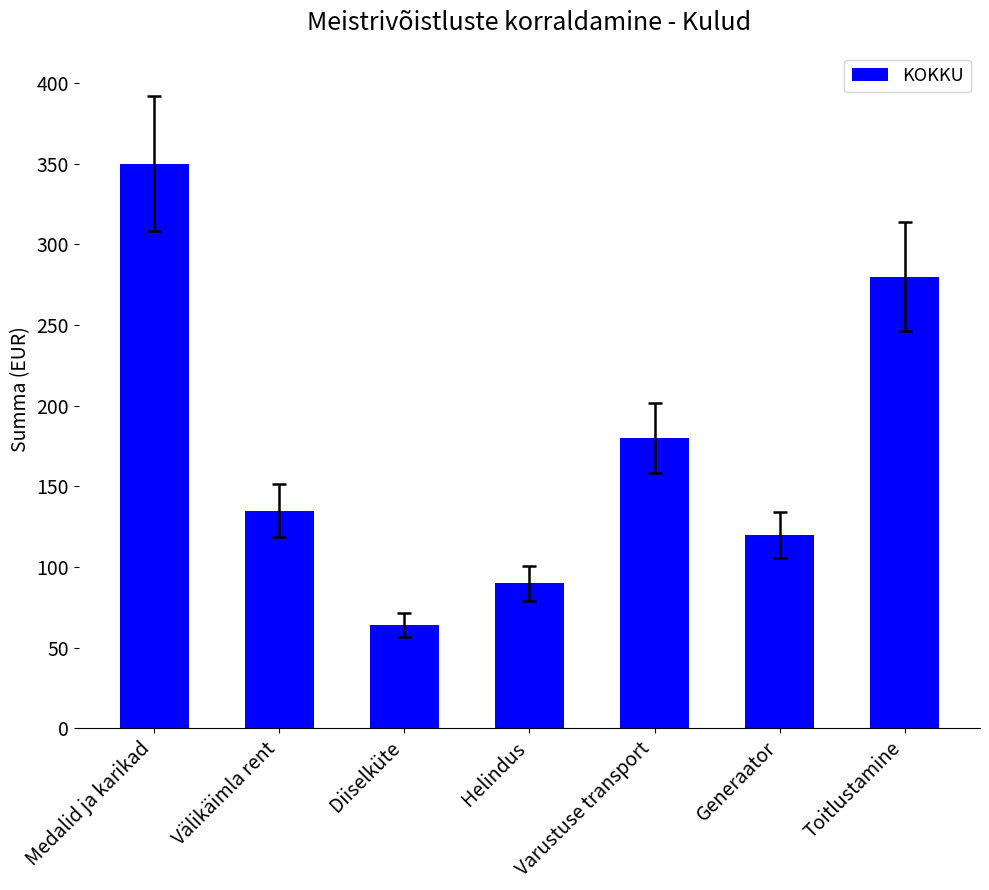

How many categories are shown in the chart?

7